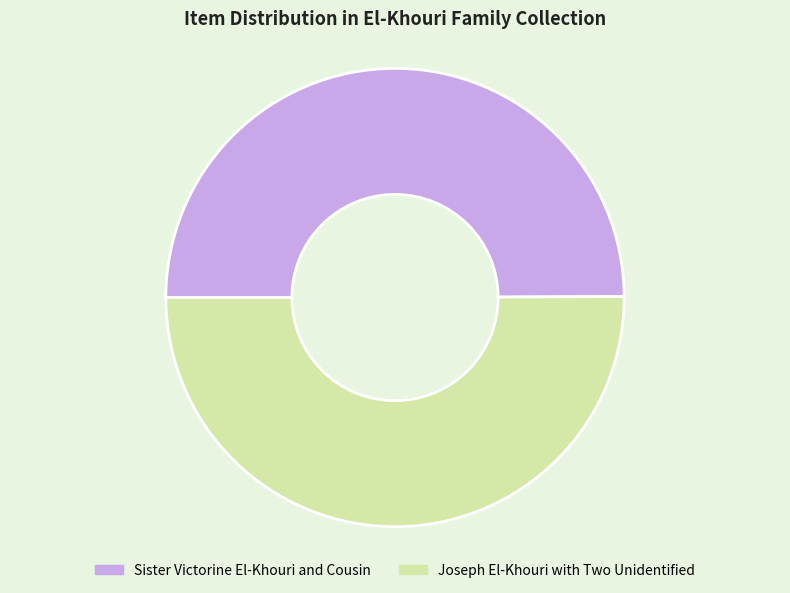

Approximately how many times larger is the value at Joseph El-Khouri with Two Unidentified compared to Sister Victorine El-Khouri and Cousin?

1.0